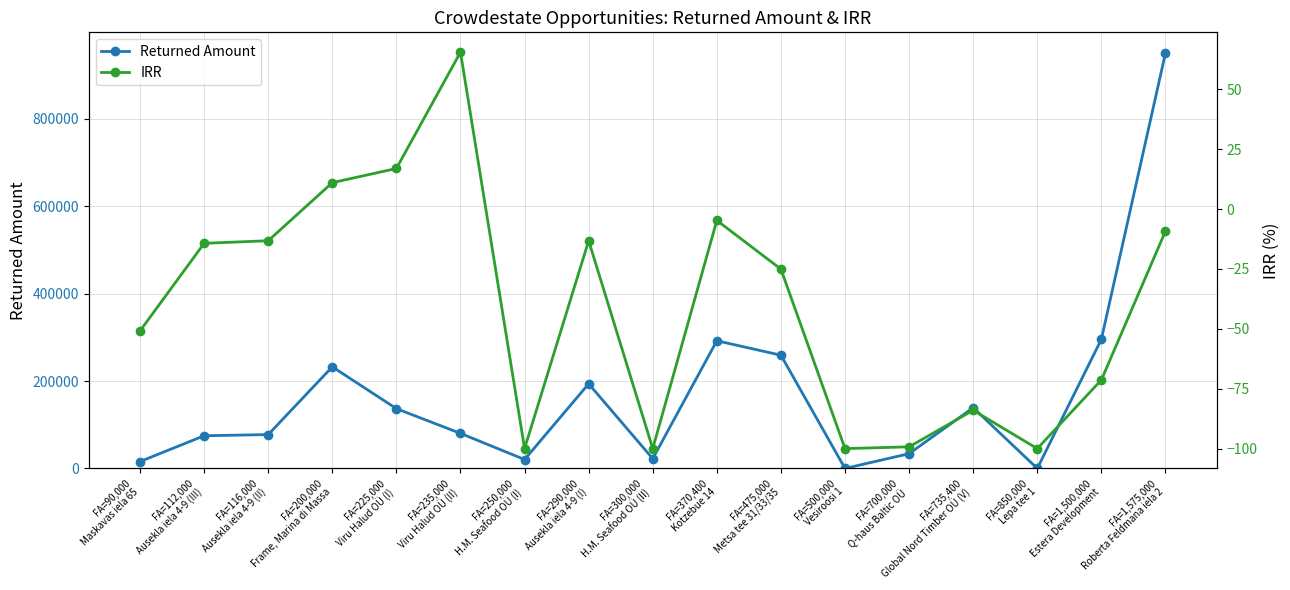

How many values in the Returned Amount series are below 80267?

8